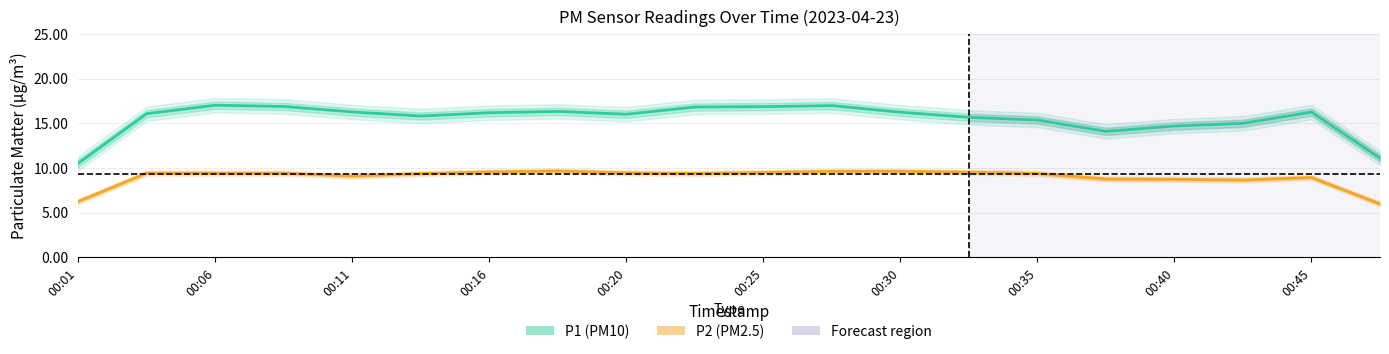

How many lines are shown in the chart?

2